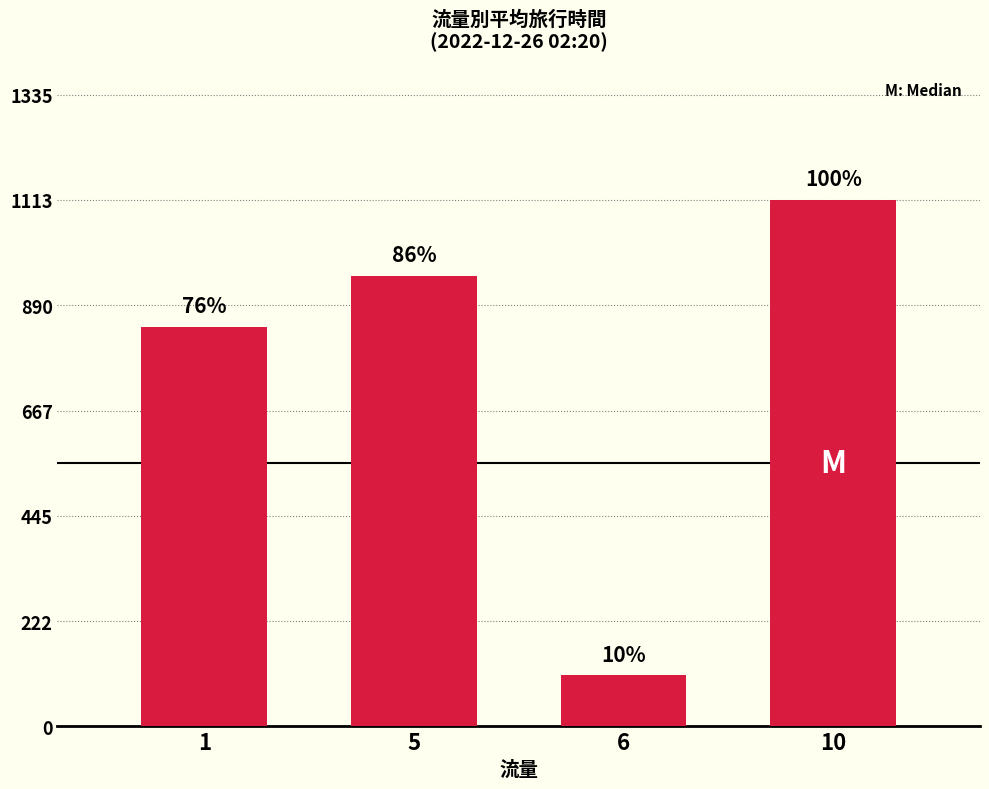

Does the chart contain any negative values?

No